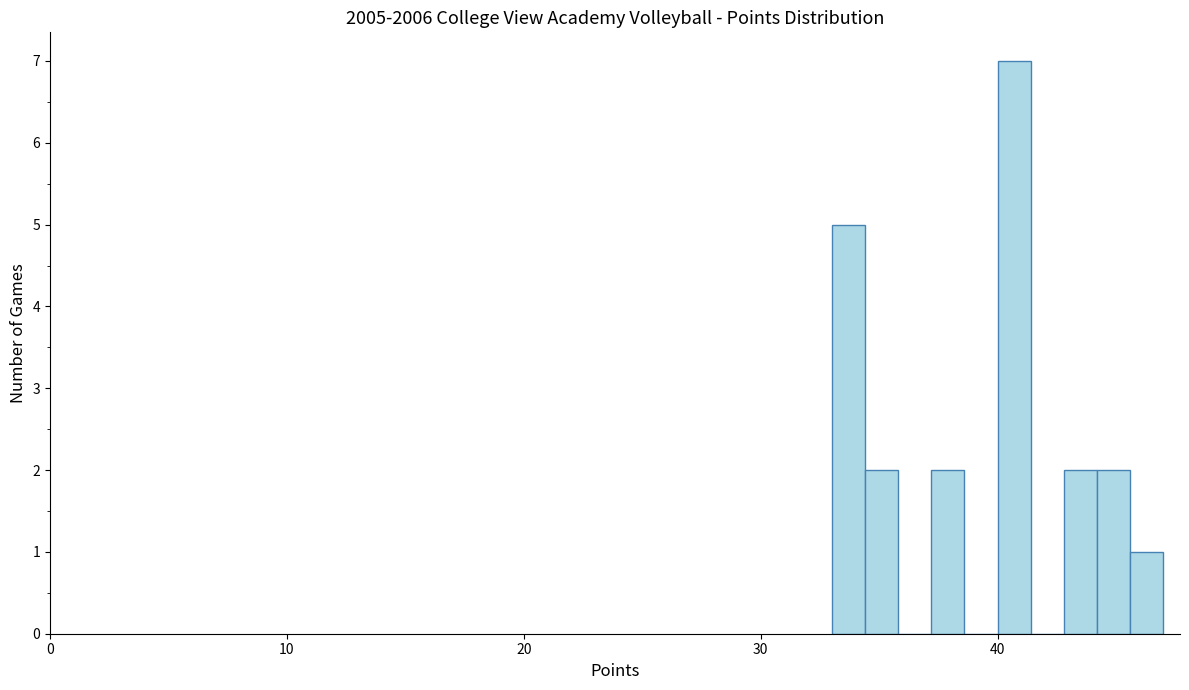

Read against the x-axis, roughly where is the centre of the tallest bar?

41